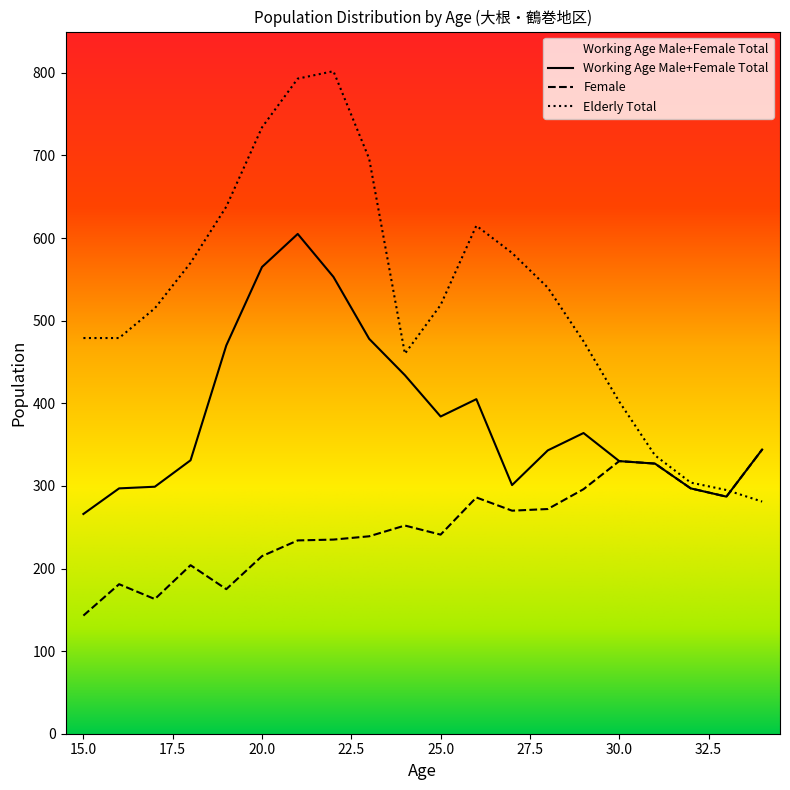

What is the sum of all male_total values?

7680